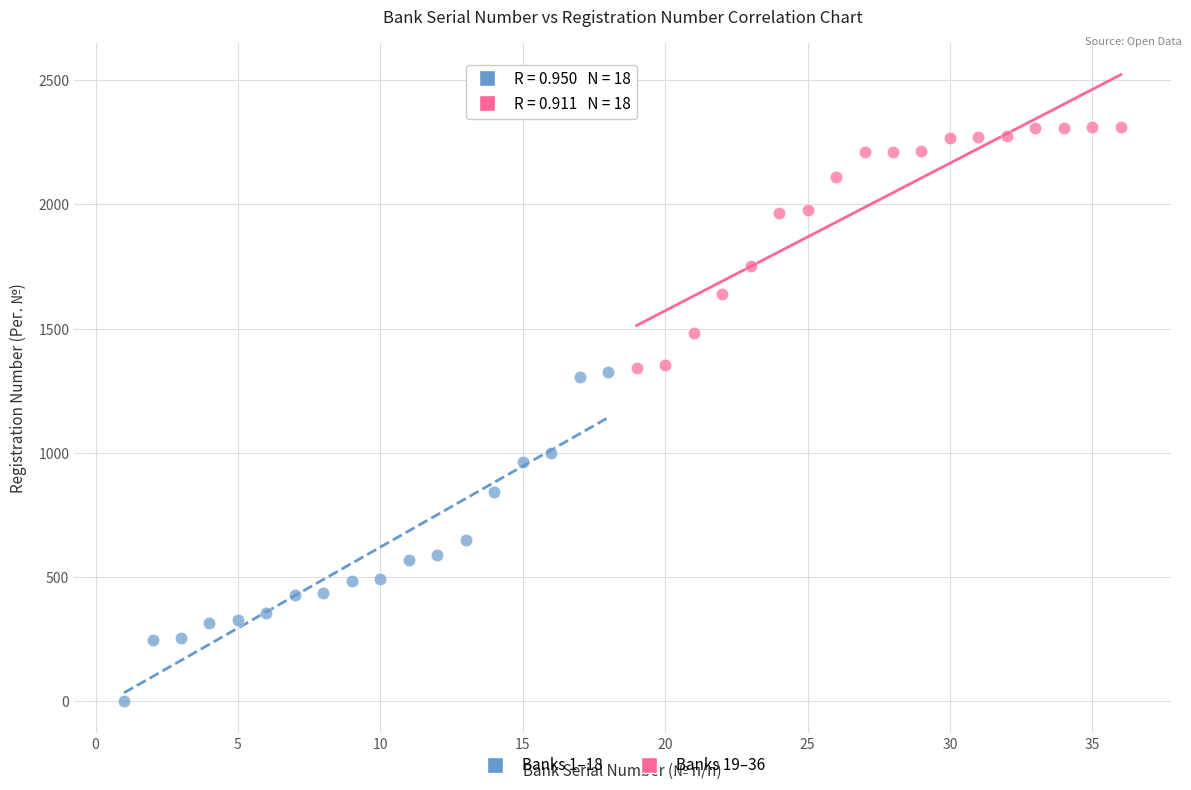

Which series contains the highest Y value?

Banks 19–36